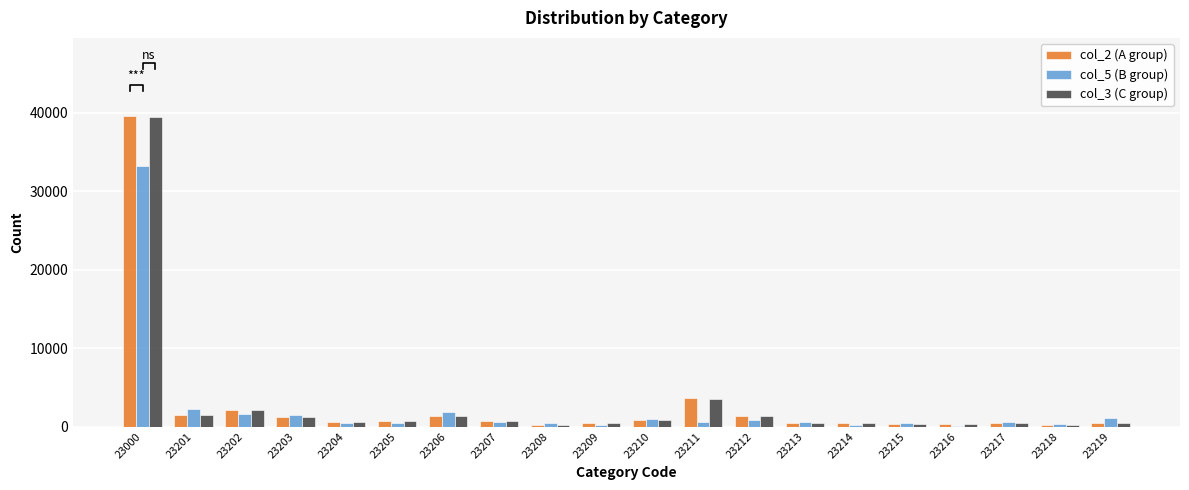

Reading right to left, transcribe all the data shown in this chart.

col_2 (A group): 23219=499	23218=188	23217=429	23216=310	23215=285	23214=480	23213=479	23212=1369	23211=3582	23210=826	23209=463	23208=227	23207=730	23206=1408	23205=741	23204=539	23203=1227	23202=2114	23201=1519	23000=39631
col_5 (B group): 23219=1101	23218=360	23217=621	23216=80	23215=412	23214=247	23213=623	23212=785	23211=629	23210=981	23209=170	23208=471	23207=550	23206=1895	23205=421	23204=503	23203=1472	23202=1605	23201=2238	23000=33240
col_3 (C group): 23219=499	23218=188	23217=427	23216=310	23215=284	23214=480	23213=476	23212=1366	23211=3574	23210=822	23209=463	23208=227	23207=728	23206=1397	23205=737	23204=535	23203=1226	23202=2110	23201=1513	23000=39486